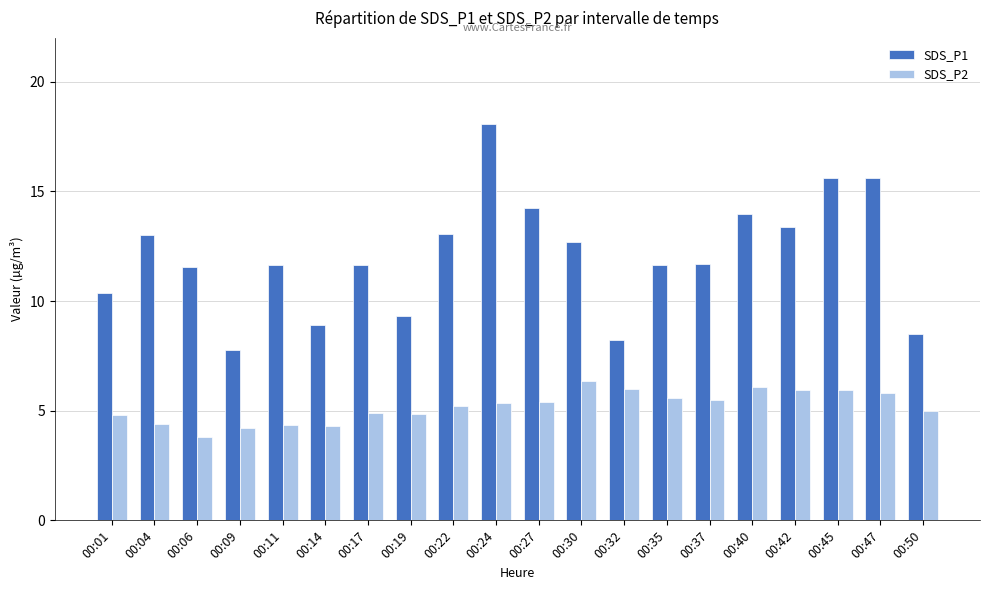

At which category is the sum across all series the highest?

00:24